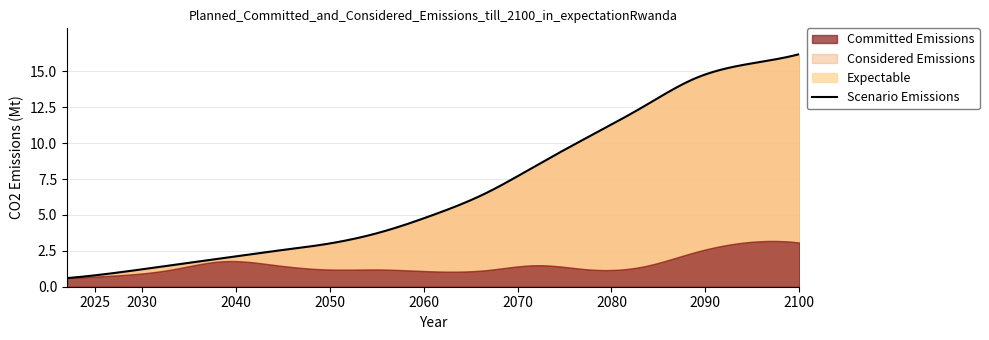

List the series in order of their peak value, lowest first.

Committed Emissions, Considered Emissions, Expectable